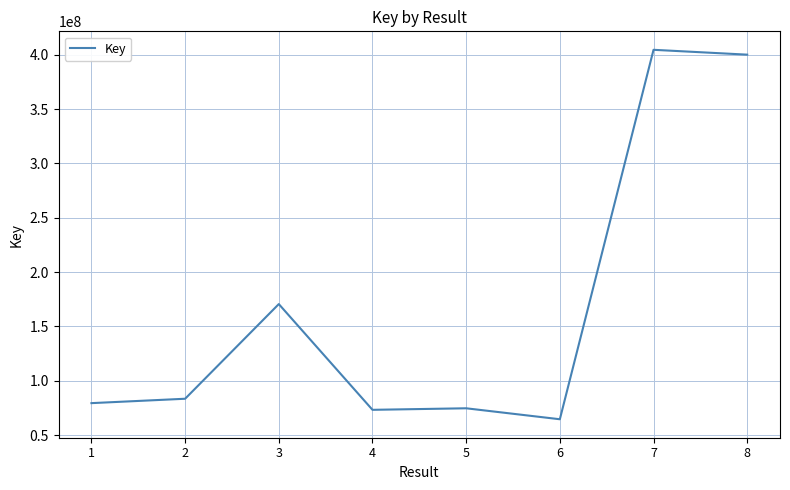

How many values are below 83430962?

4